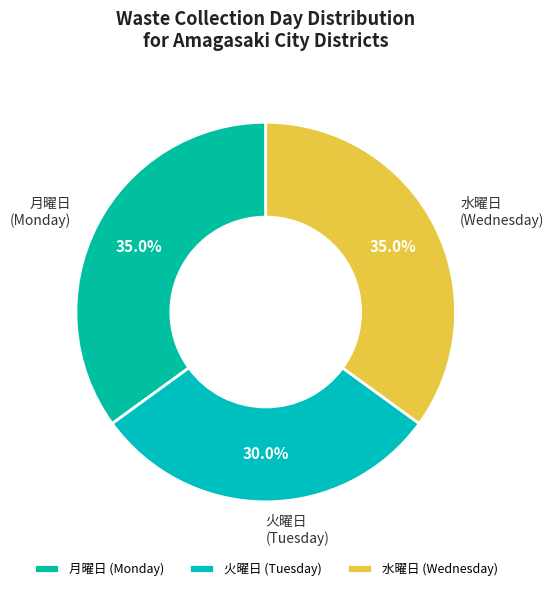

What portion of the pie excludes 月曜日 (Monday)?

65.0%